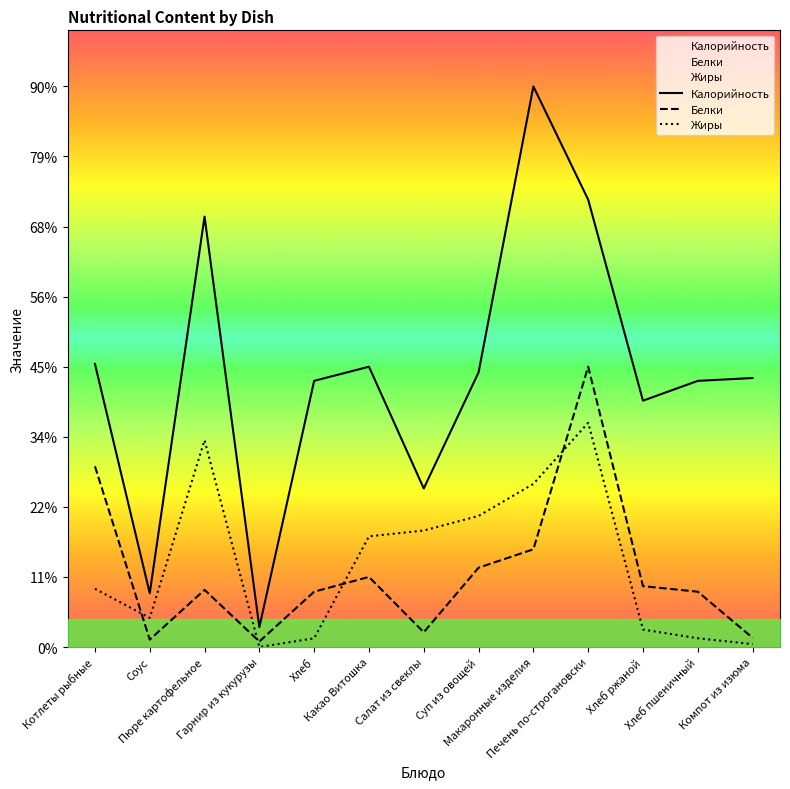

Which series changed the most between Пюре картофельное and Хлеб?

Жиры